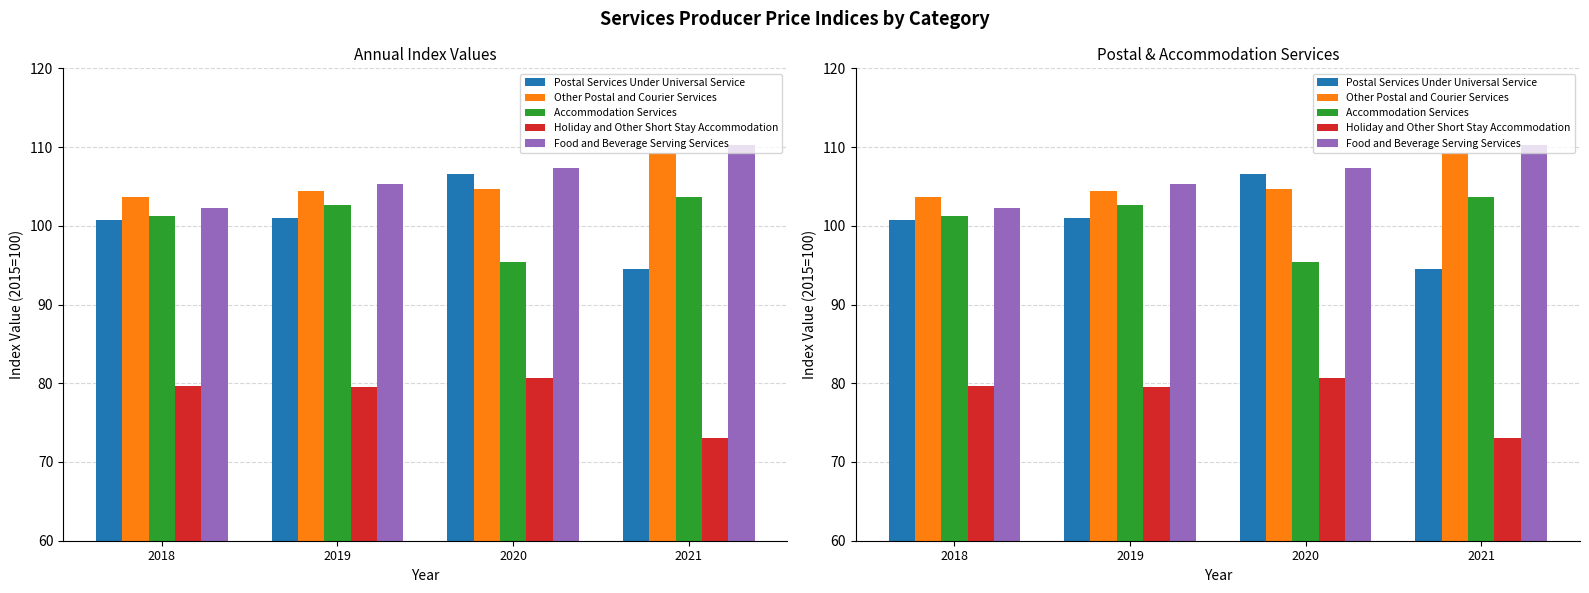

What is the difference between the Other Postal and Courier Services values at 2018 and 2020?

1.0